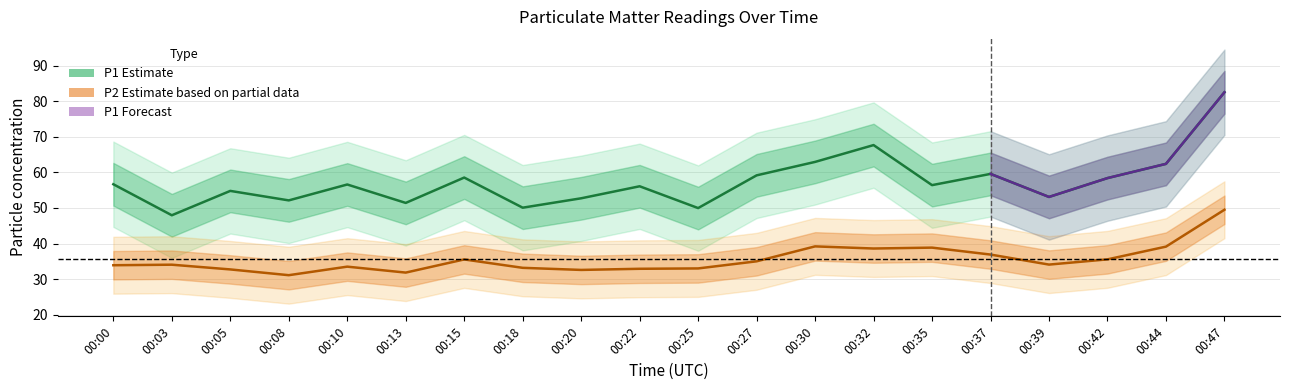

What is the value of the P2 point at the 9th from the left?

32.6